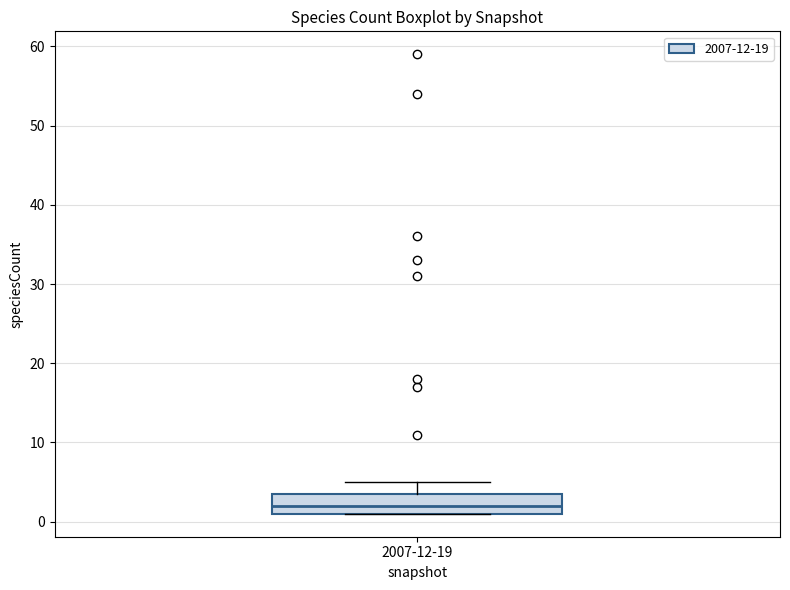

Read this box plot against the y-axis: the position of the median line, the range covered by the box, and the ends of both whiskers. The values are not printed on the chart, so give them approximately, as read against the axis.

median 2, box 1 to 4, whiskers 1 to 5